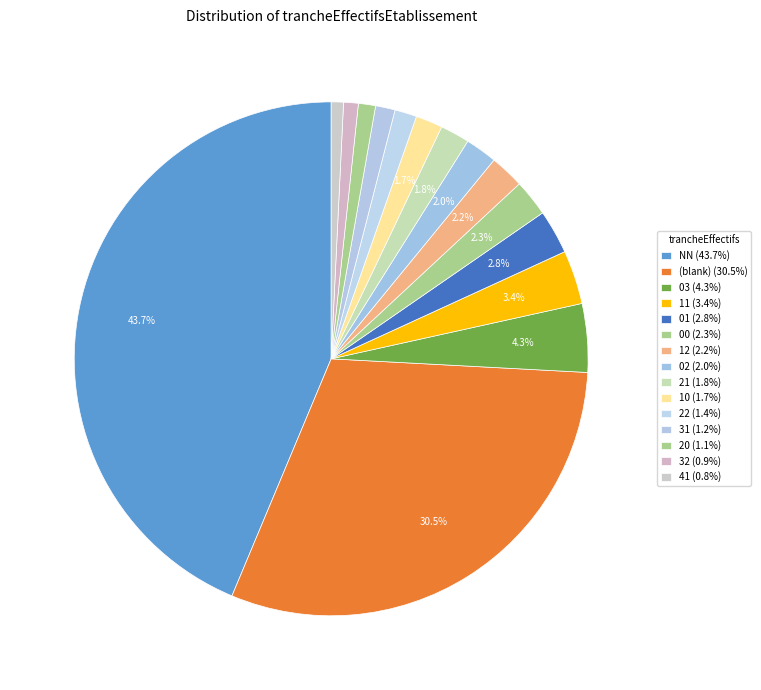

How many slices are in this pie chart?

15